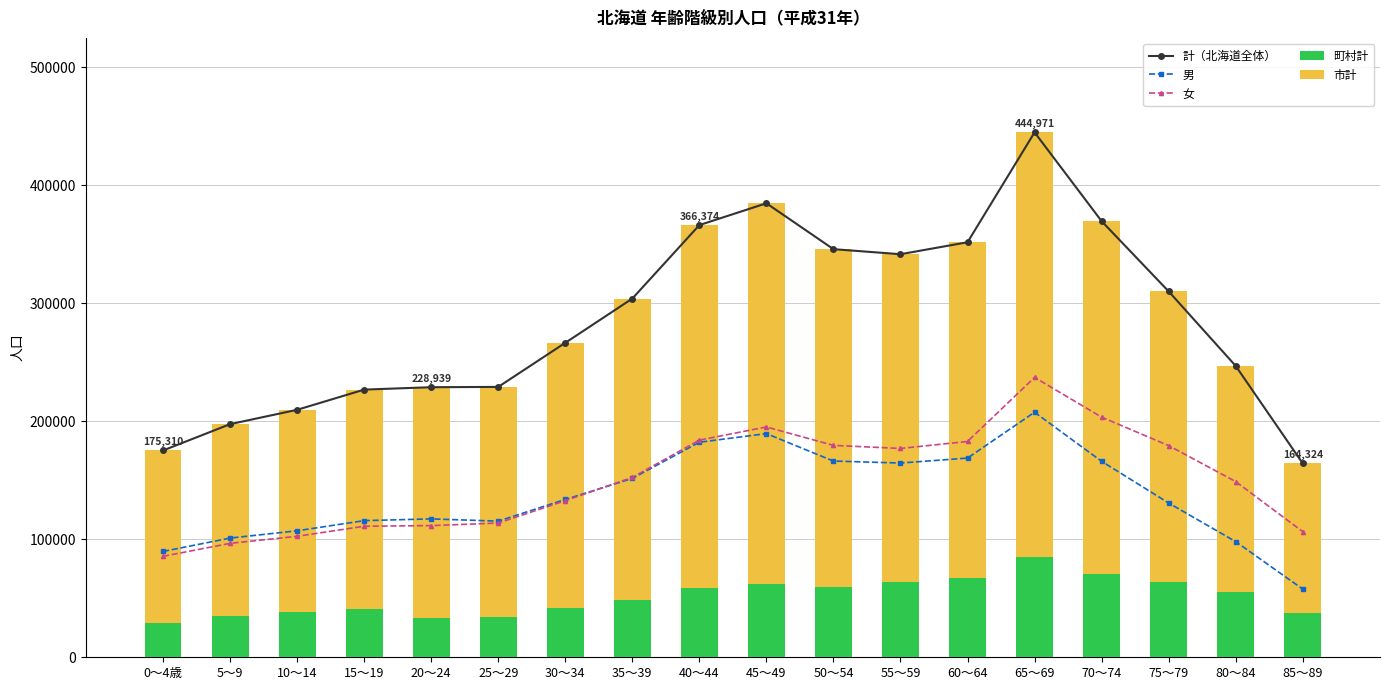

Rank the series by their maximum value, from highest to lowest.

計（北海道全体）, 市計, 女, 男, 町村計